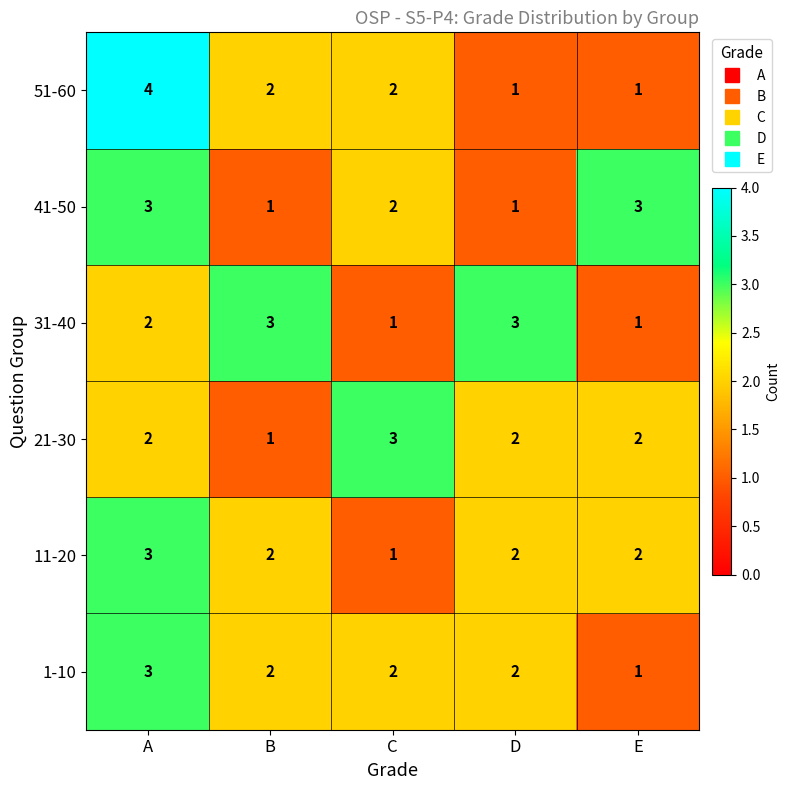

At how many categories does at least one series exceed 2?

5